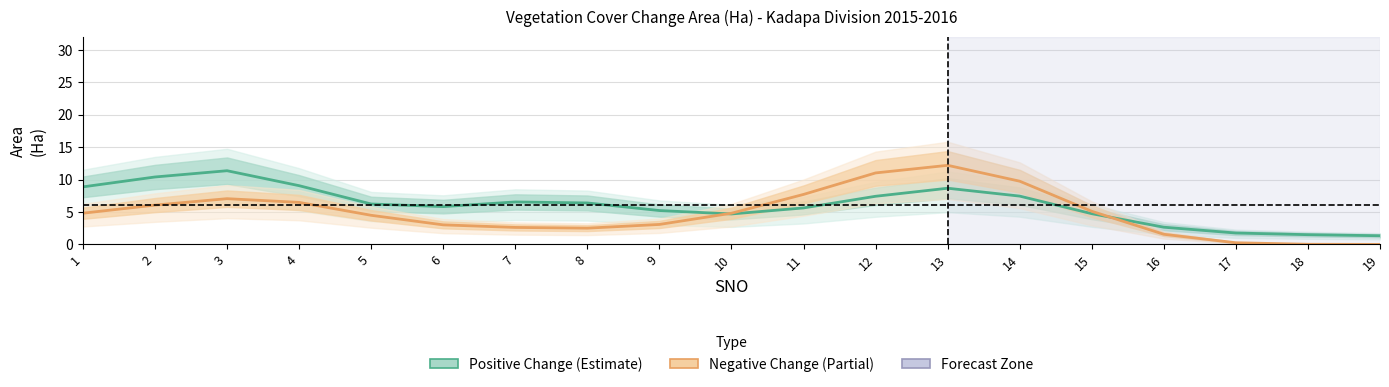

How many values in the Negative Change series exceed 4?

11